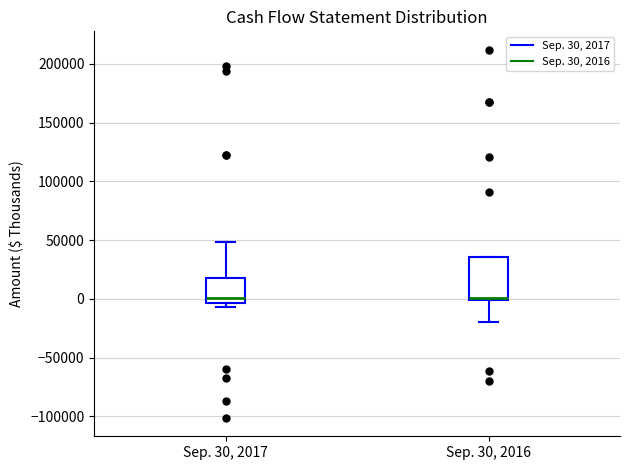

Reading left to right, read every box against the y-axis: the position of its median line, the range the box covers, and the ends of its whiskers. The values are not printed on the chart, so give them approximately, as read against the axis.

Sep. 30, 2017: median 0, box -5000 to 20000, whiskers -5000 (just below the box's lower edge) to 50000
Sep. 30, 2016: median 0 (just above the box's lower edge), box 0 to 35000, whiskers -20000 to 35000